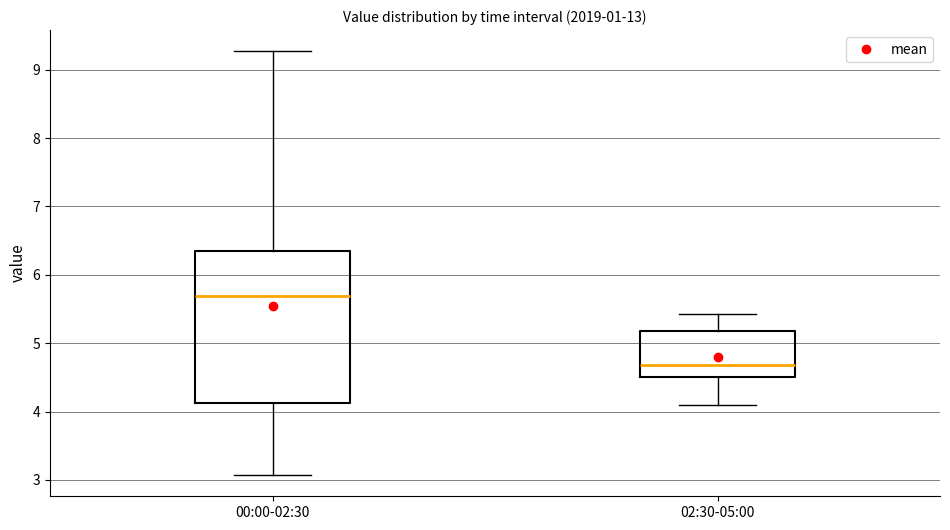

Where does the median line of the box for 00:00-02:30 sit on the y-axis? The values are not printed on the chart, so give them approximately, as read against the axis.

5.7